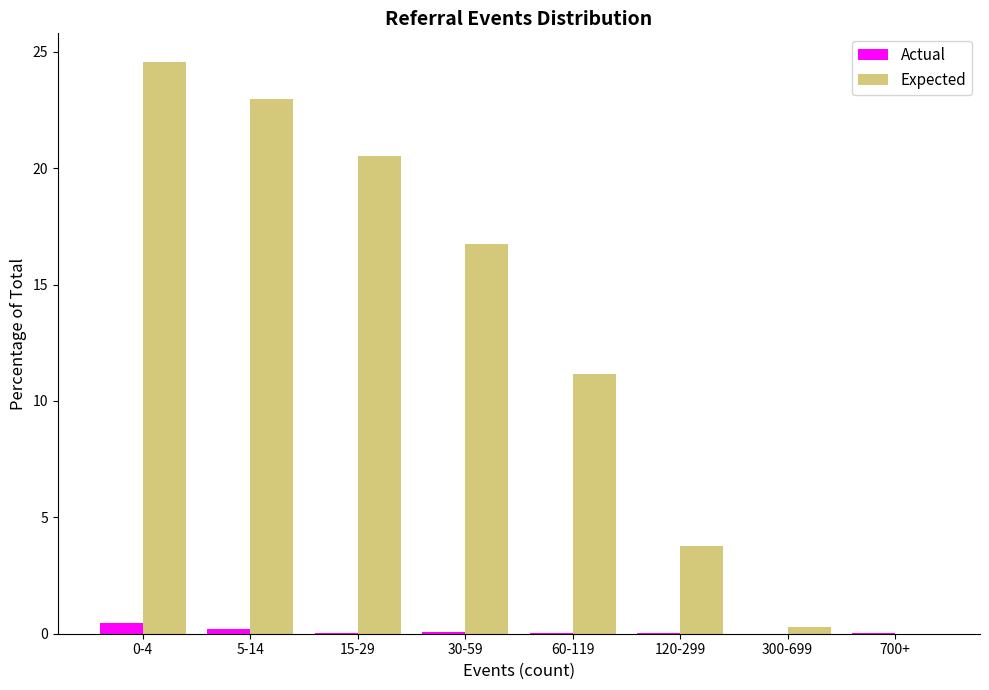

Is the value of Actual at 120-299 greater than the value of Expected at 60-119?

No